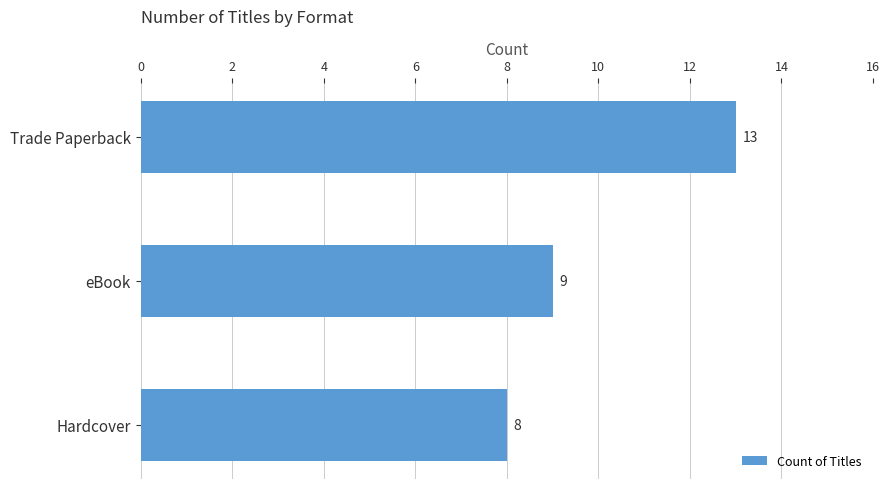

Where is the data nearest to the value 10?

eBook